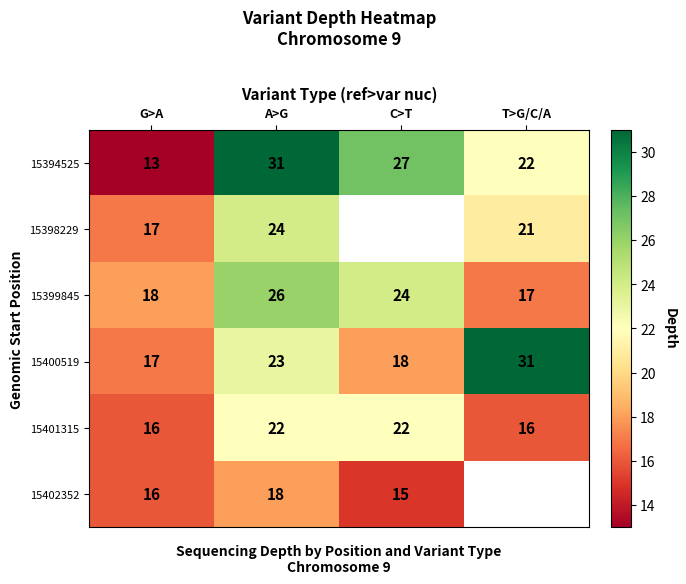

Which category has the highest value across all series?

A>G